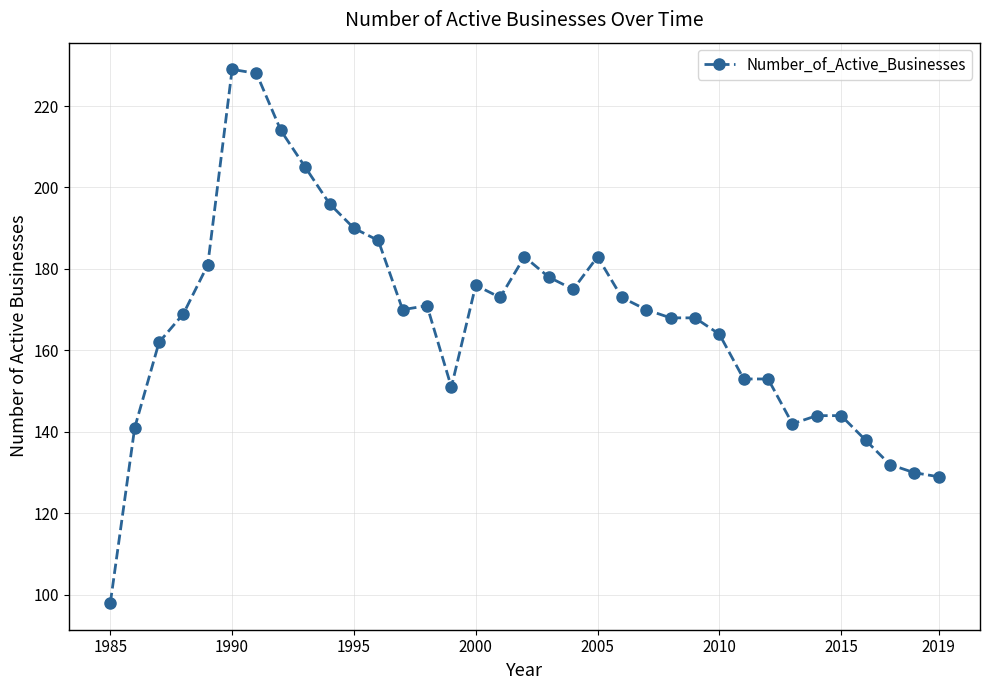

What is the value of the 27th point from the left?

153